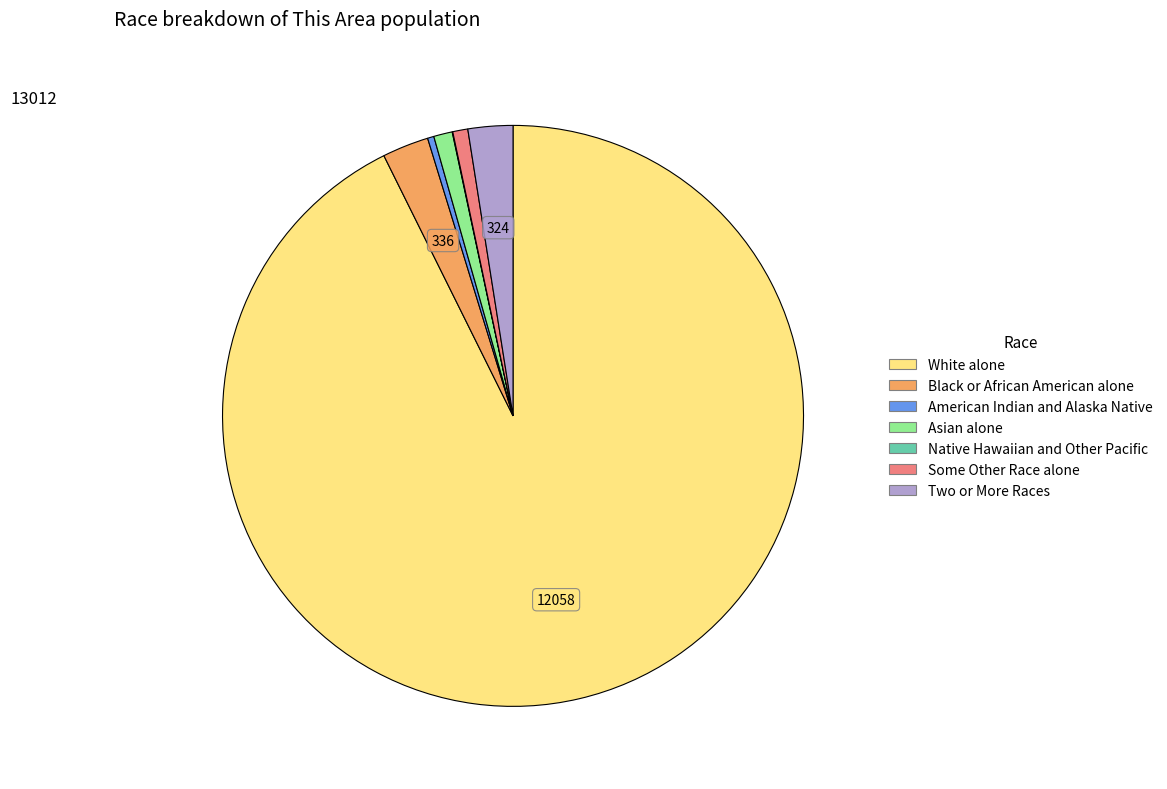

What is the largest slice in the pie chart?

White alone